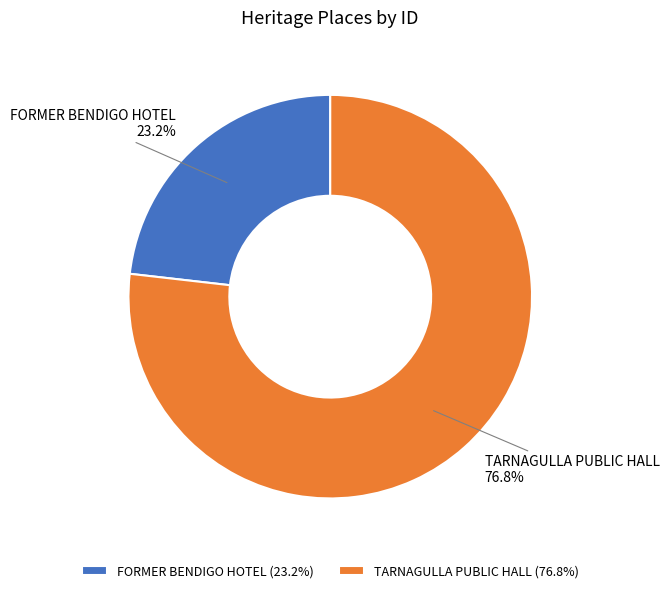

Is it true that FORMER BENDIGO HOTEL is 23% of the pie?

True